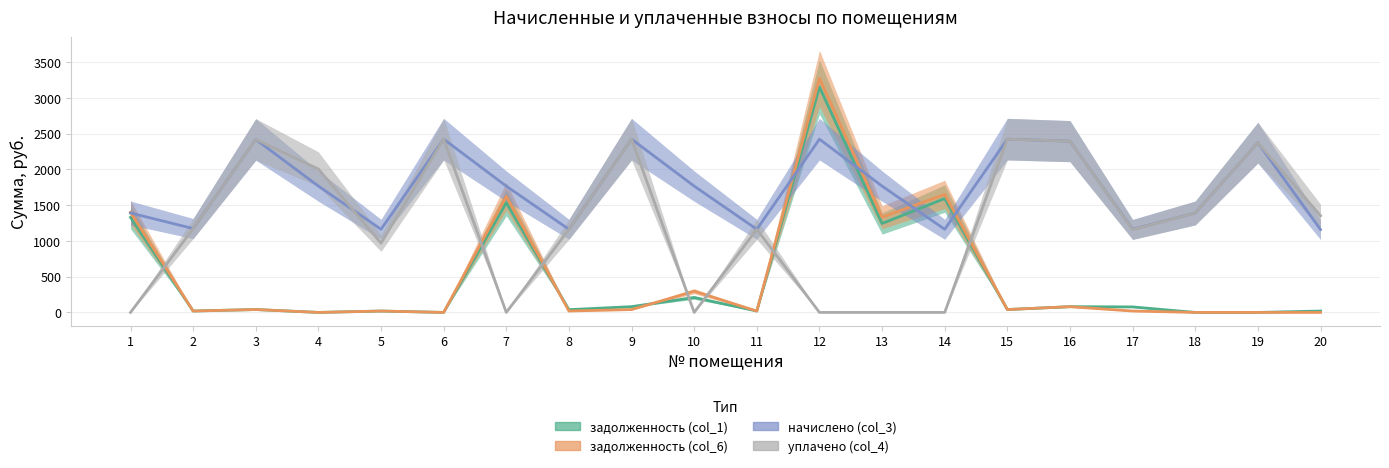

List the series in order of their peak value, lowest first.

начислено (col_3), уплачено (col_4), задолженность (col_1), задолженность (col_6)